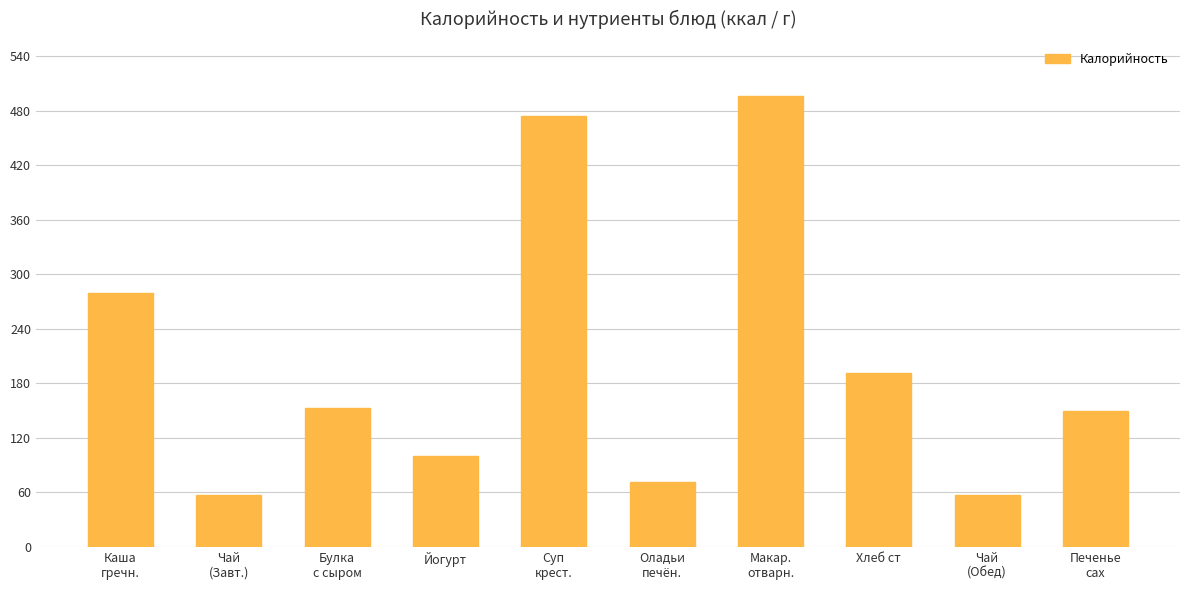

What is the minimum value shown in the chart?

57.0